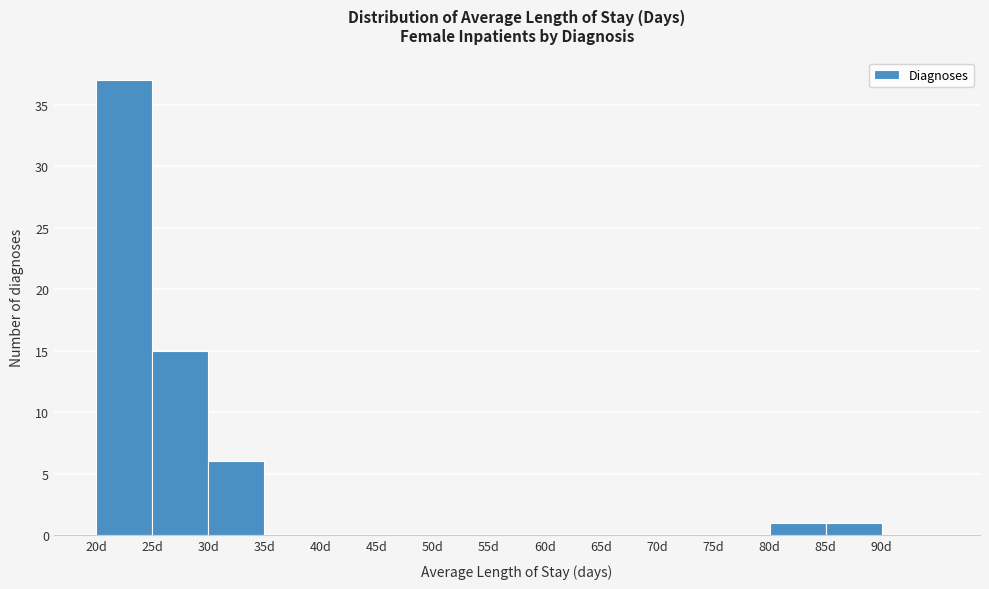

Over which range of the x-axis is the bar tallest?

20 to 25